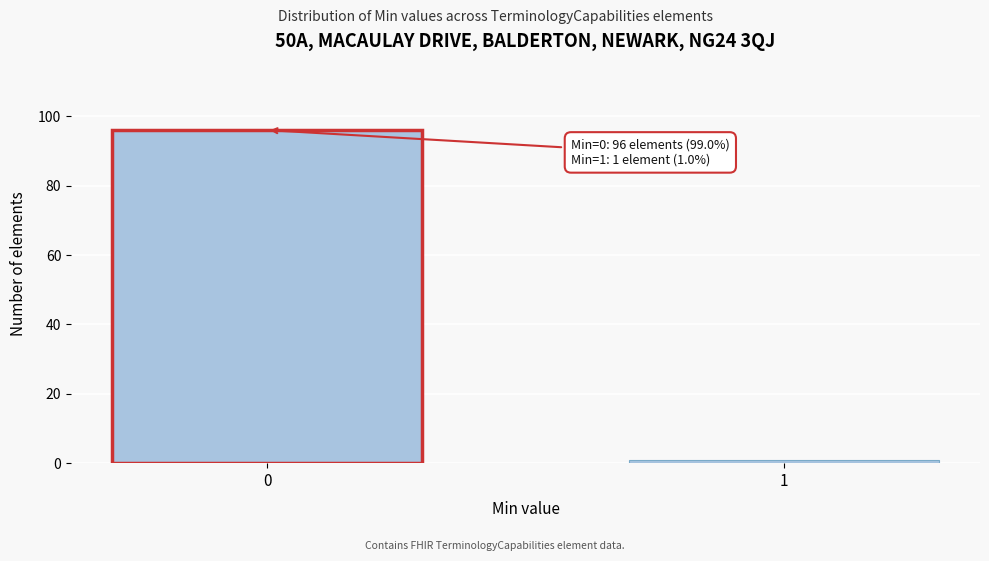

Reading left to right, list all the values displayed in this chart.

0=96	1=1